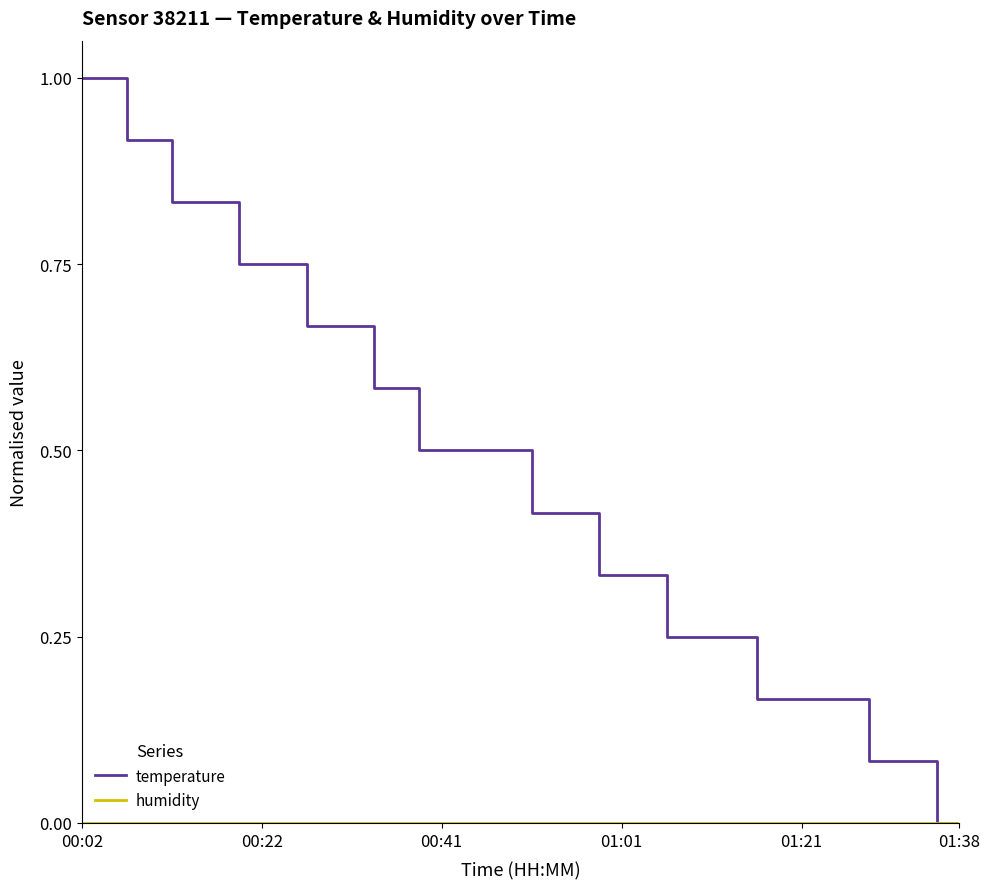

How many lines are shown in the chart?

2